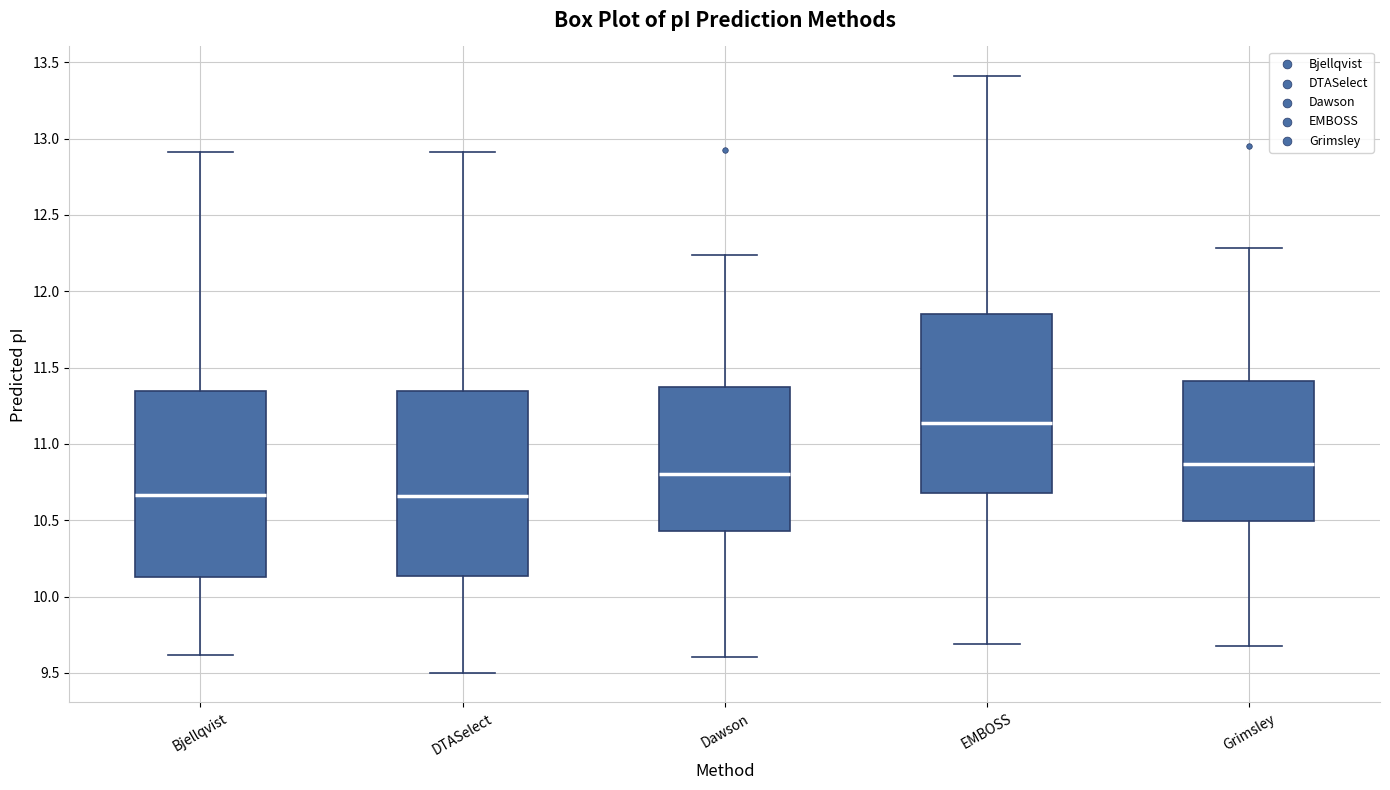

Where does the upper whisker of the box for Grimsley end on the y-axis? The values are not printed on the chart, so give them approximately, as read against the axis.

12.30